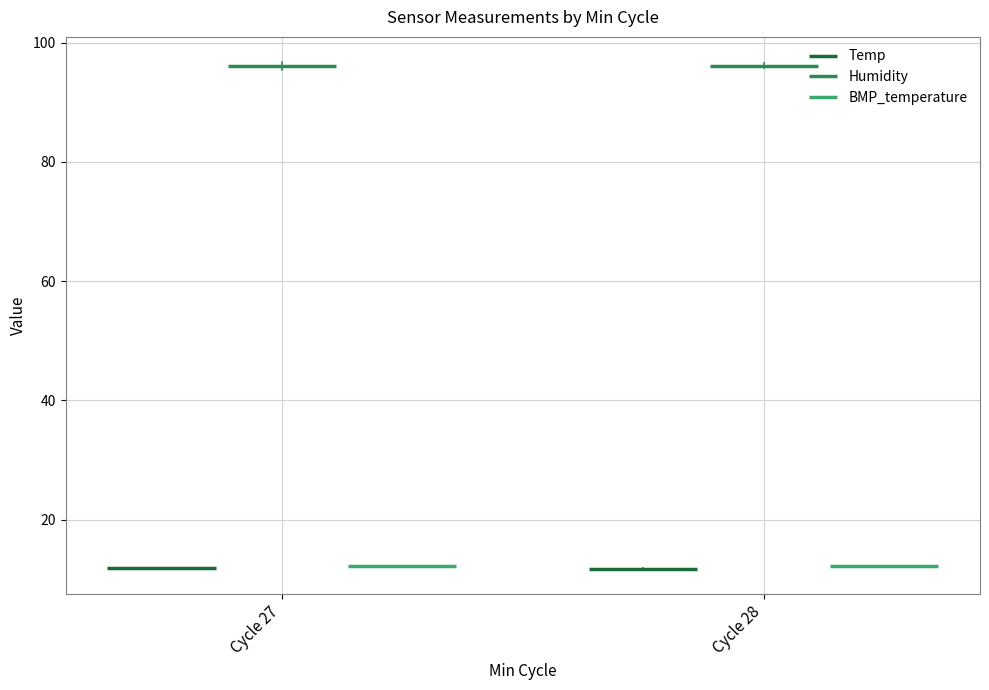

What is the difference between the highest and lowest values at Cycle 28?

84.3